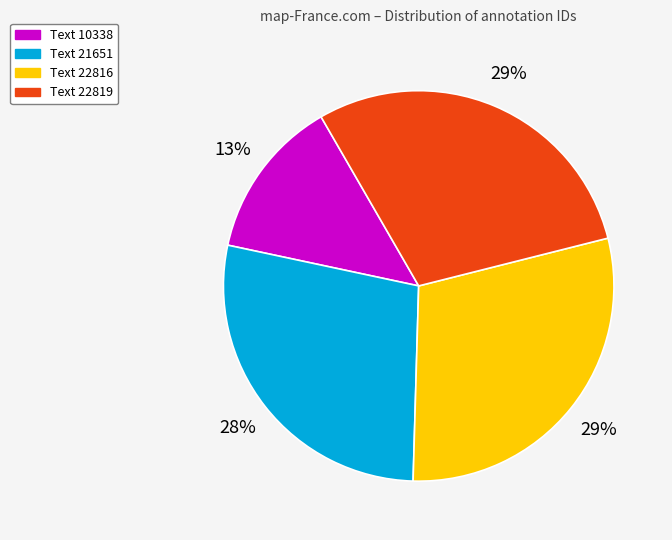

Does Text 22816 represent more than half of the total?

No